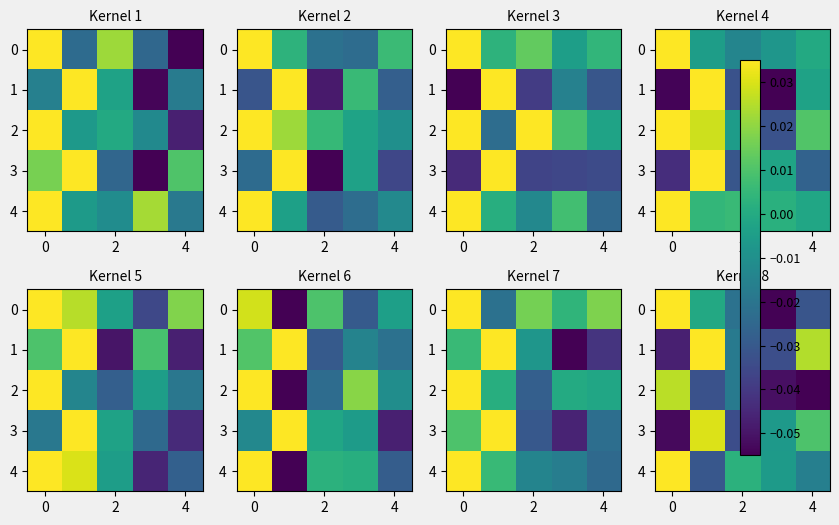

Which series changed the most between 2 and 4?

2